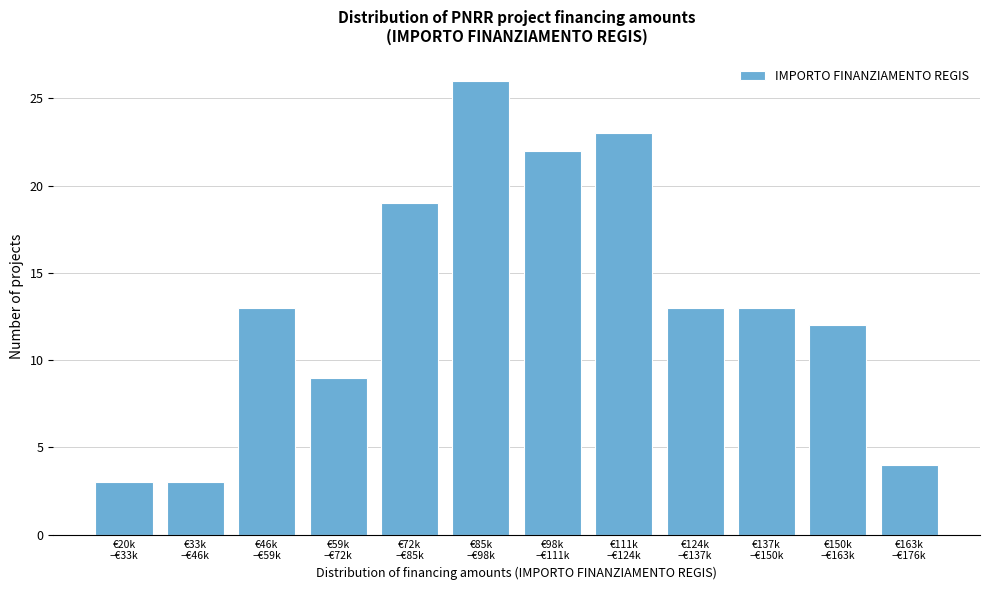

Reading left to right, transcribe all the data shown in this chart.

3	3	13	9	19	26	22	23	13	13	12	4